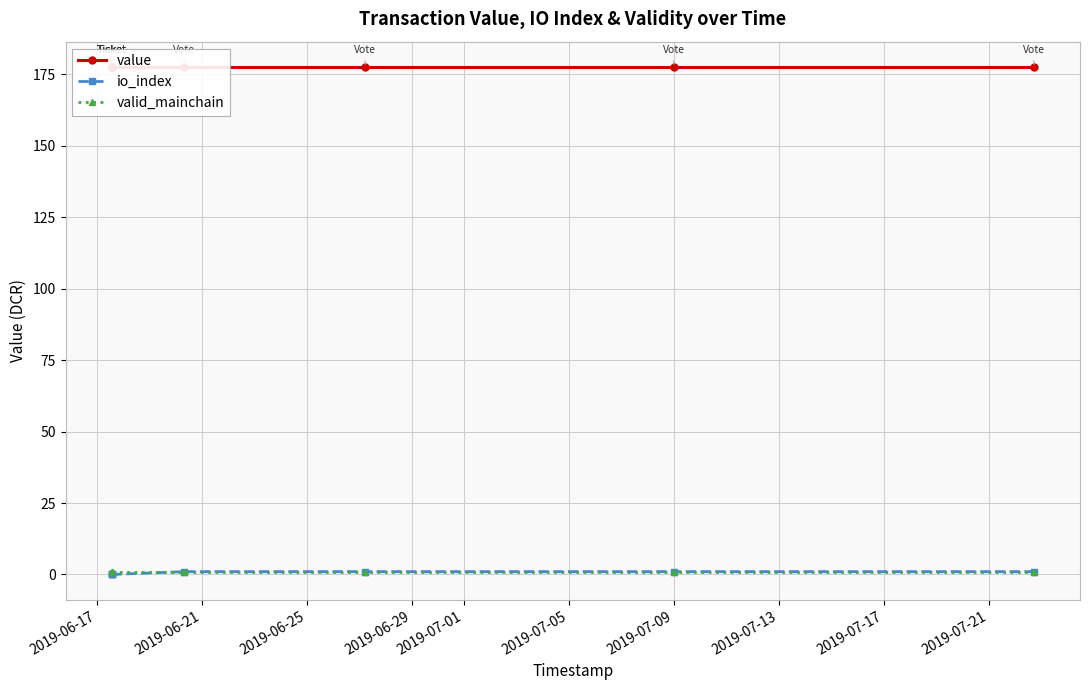

Which series changed the most between 2019-06-21 and 2019-07-01?

io_index